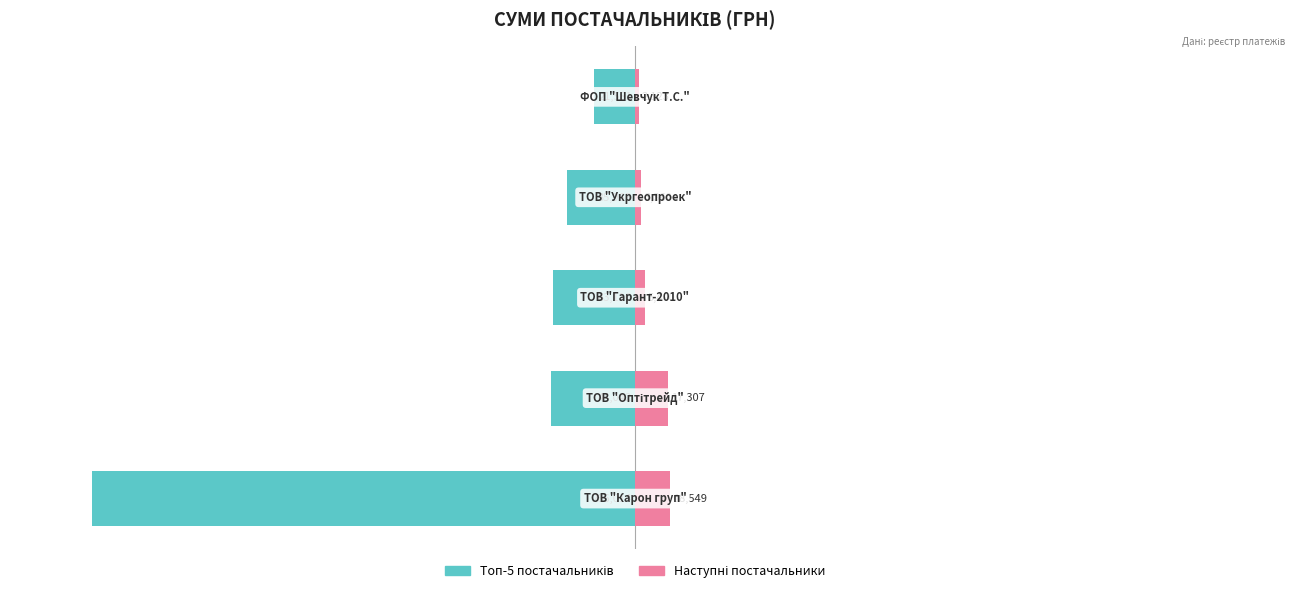

How many data points does each series have?

5